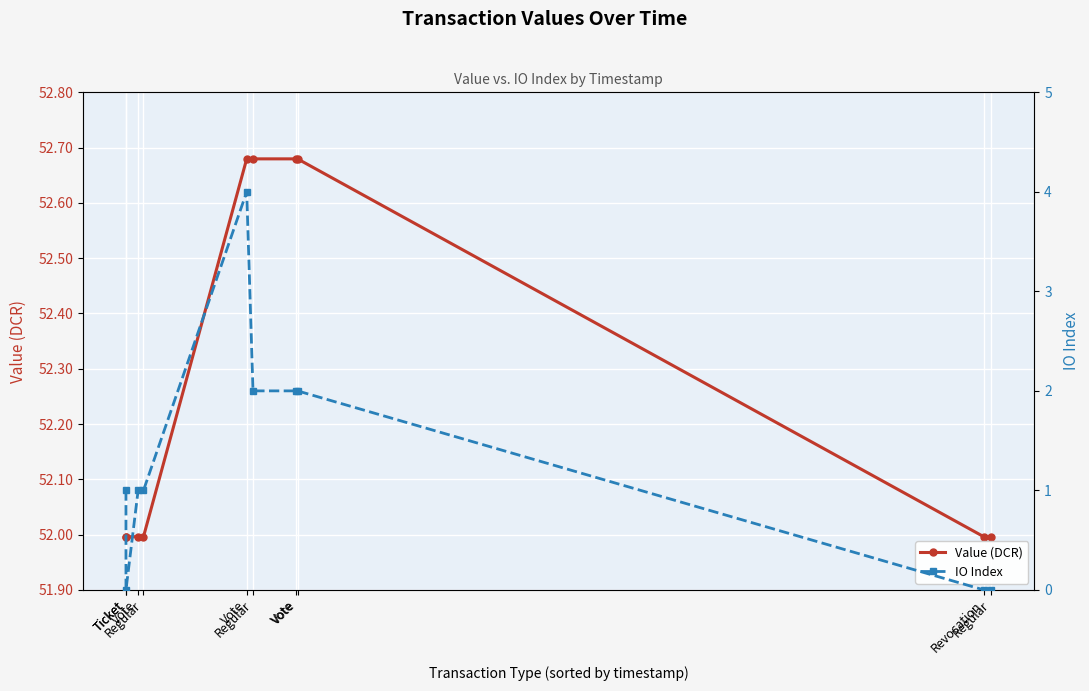

What is the label of the 8th point from the left?

Vote